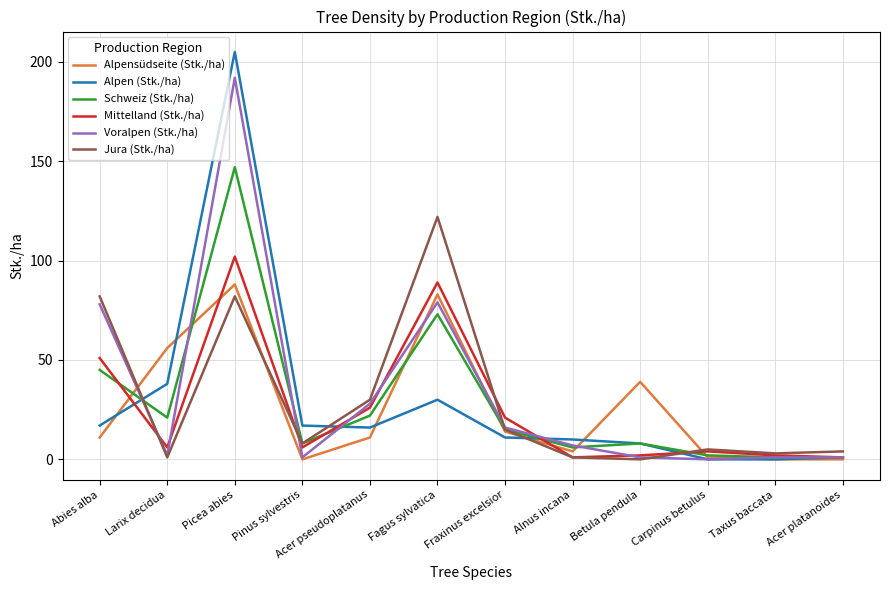

Rank the series at Fagus sylvatica from lowest to highest value.

Alpen (Stk./ha), Schweiz (Stk./ha), Voralpen (Stk./ha), Alpensüdseite (Stk./ha), Mittelland (Stk./ha), Jura (Stk./ha)